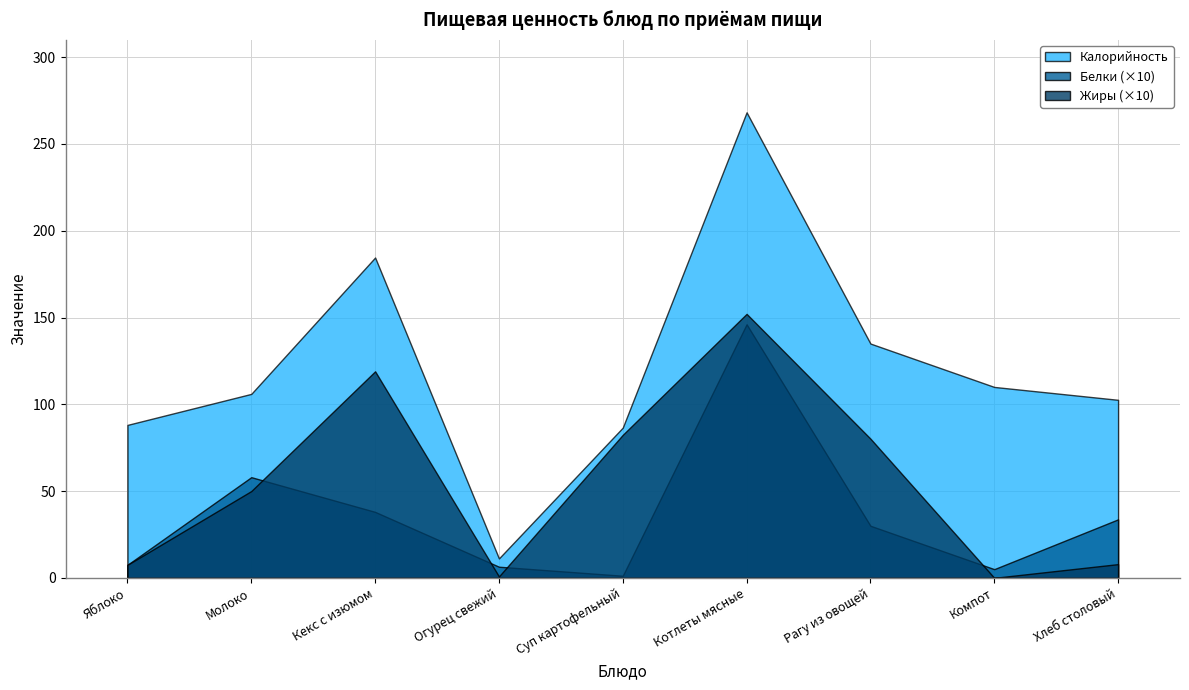

What is the spread (max minus min) of values at Молоко?

56.0